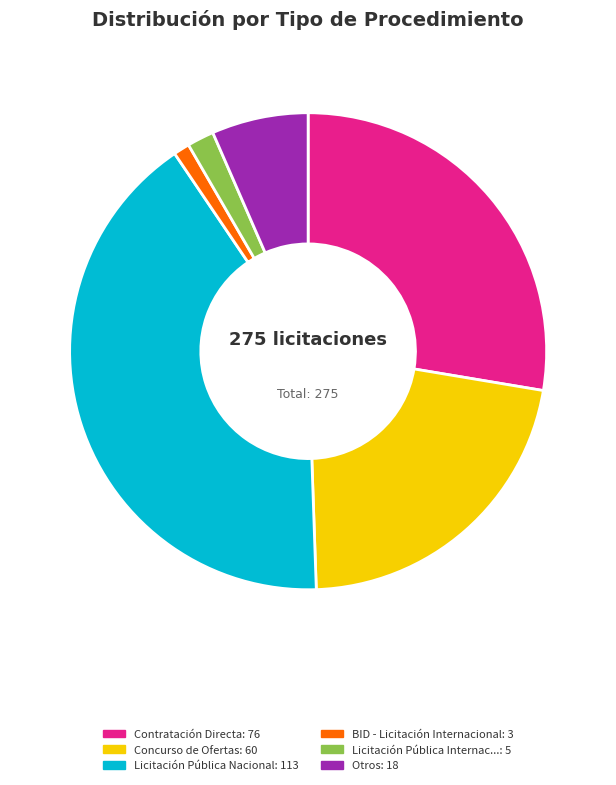

Is there a majority slice in this chart?

No